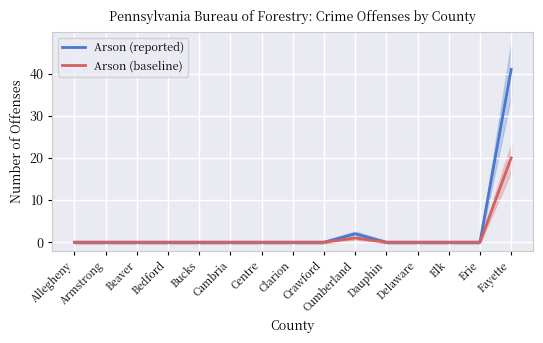

At how many categories does at least one series exceed 3?

1